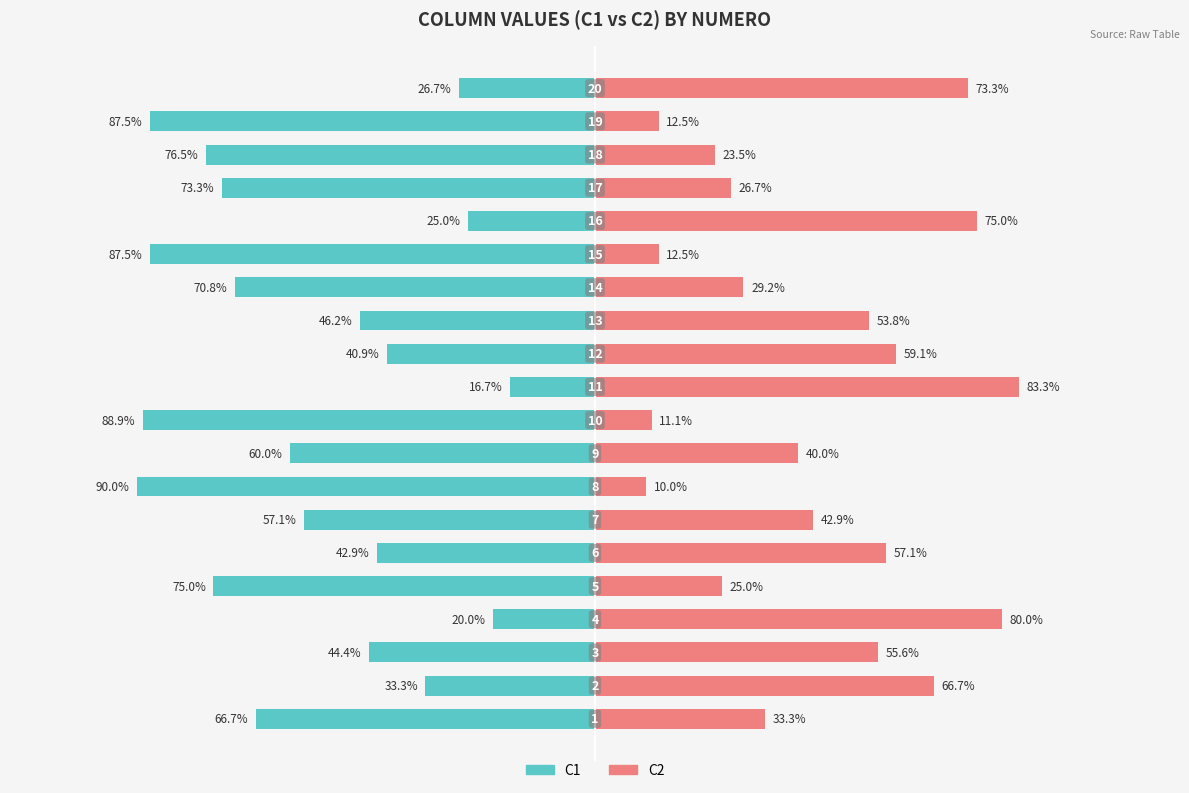

What are all the series names shown in the legend?

C1, C2